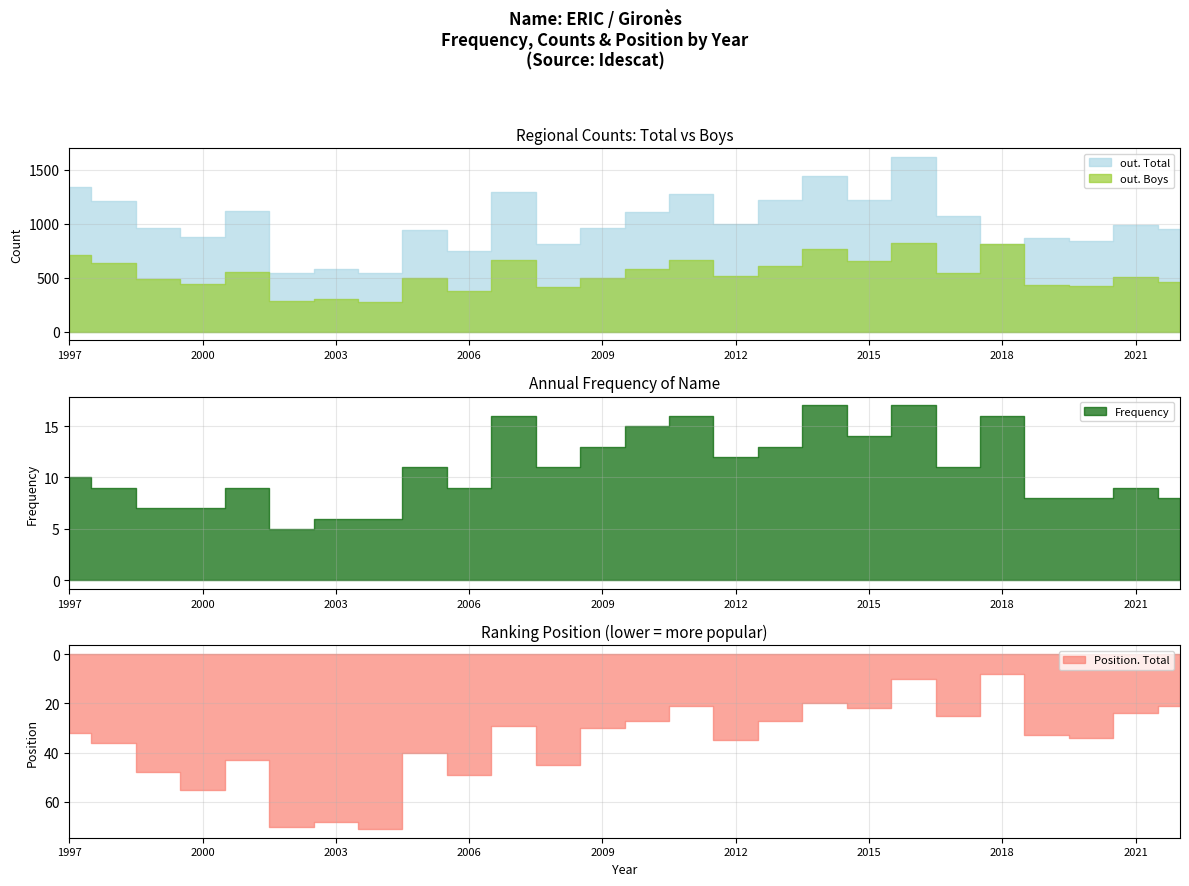

At how many categories does at least one series exceed 1501?

1